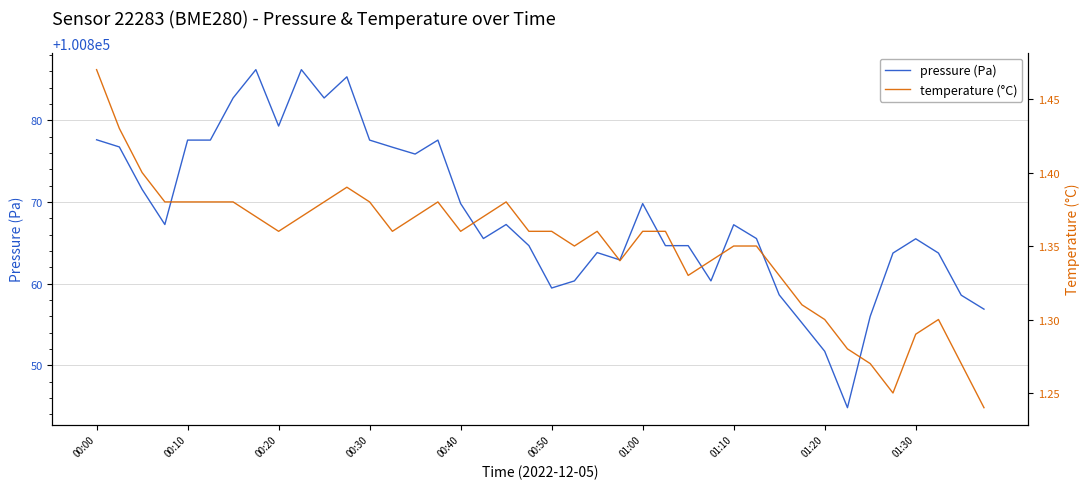

How many lines are shown in the chart?

2